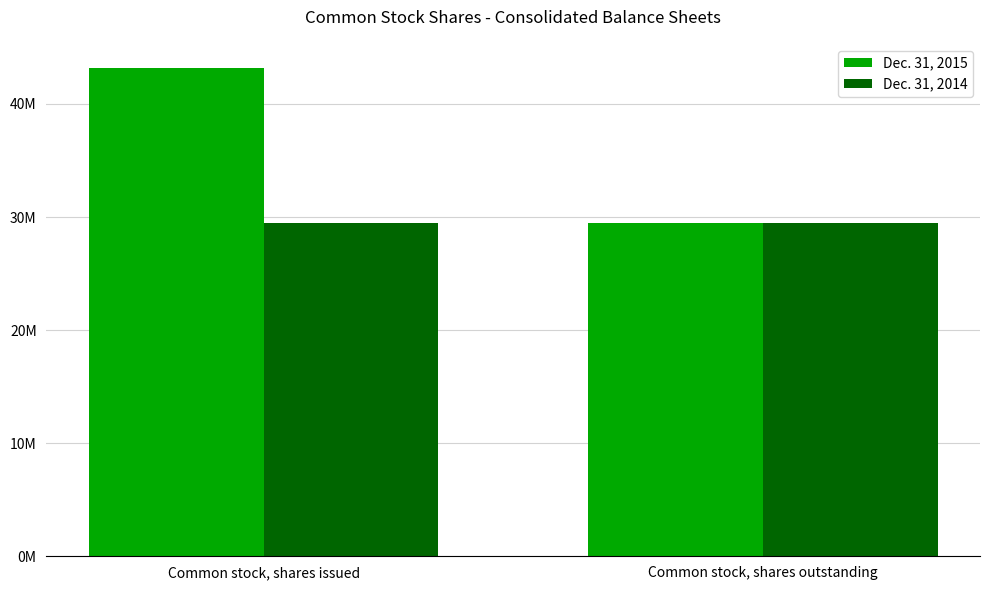

Which series changed the most between Common stock, shares issued and Common stock, shares outstanding?

Dec. 31, 2015